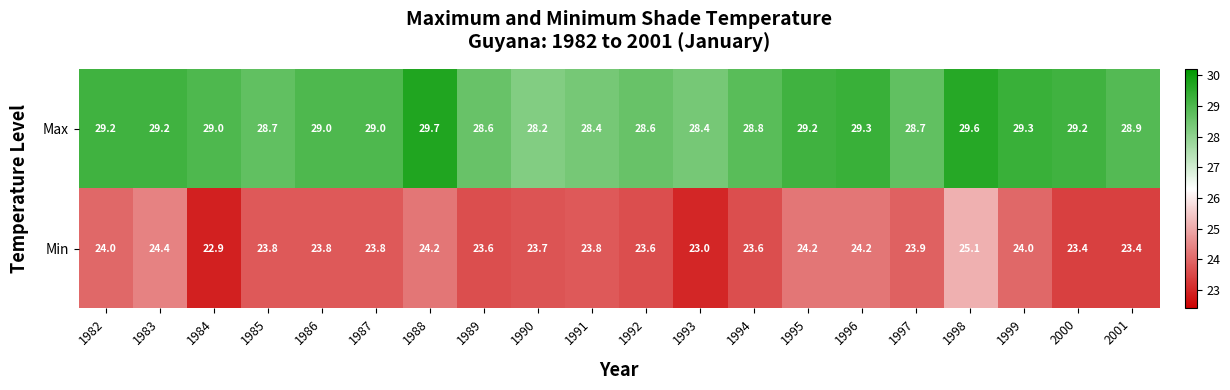

What is the difference between the maximum and minimum values in the Min series?

2.2